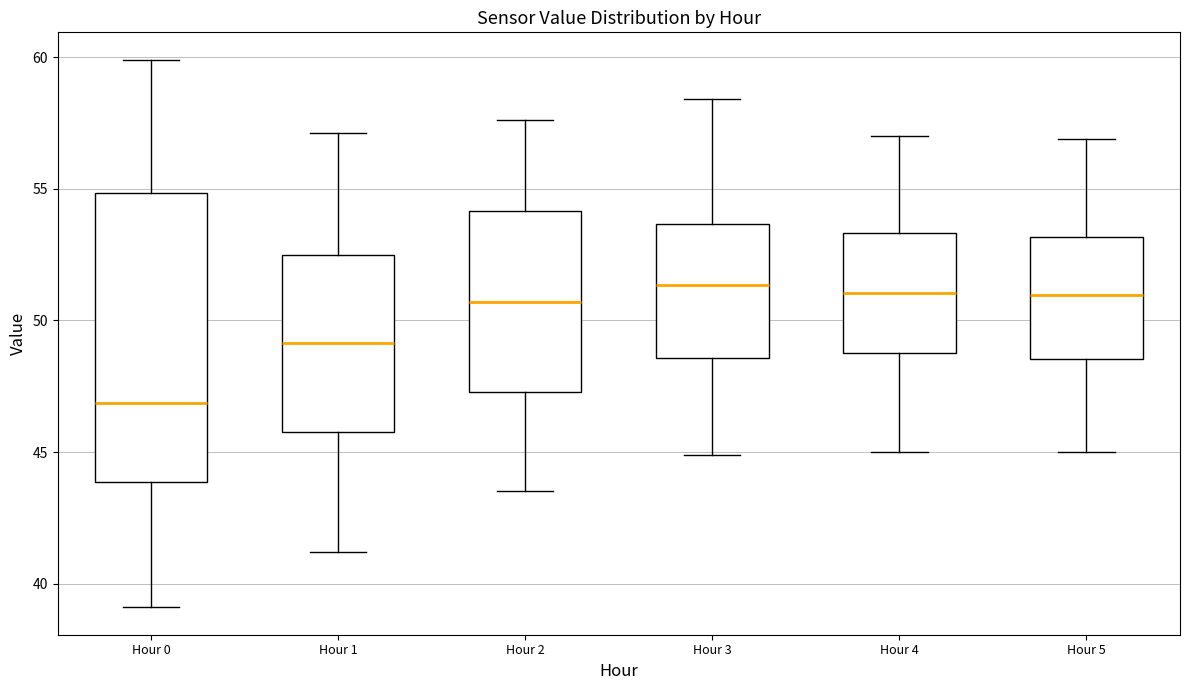

Reading left to right, transcribe this box plot: for each box, give where its median line is, the range the box spans, and where its two whiskers end, as read against the y-axis. The values are not printed on the chart, so give them approximately, as read against the axis.

Hour 0: median 47.0, box 44.0 to 55.0, whiskers 39.0 to 60.0
Hour 1: median 49.0, box 46.0 to 52.5, whiskers 41.0 to 57.0
Hour 2: median 50.5, box 47.5 to 54.0, whiskers 43.5 to 57.5
Hour 3: median 51.5, box 48.5 to 53.5, whiskers 45.0 to 58.5
Hour 4: median 51.0, box 49.0 to 53.5, whiskers 45.0 to 57.0
Hour 5: median 51.0, box 48.5 to 53.0, whiskers 45.0 to 57.0